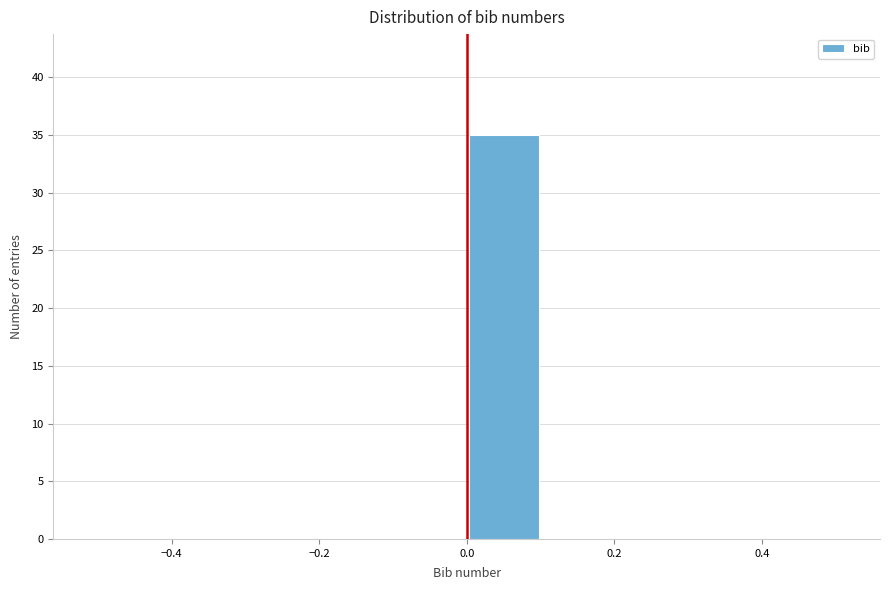

How tall is the bar that spans 0.0 to 0.1 on the x-axis? The values are not printed on the chart, so give them approximately, as read against the axis.

35